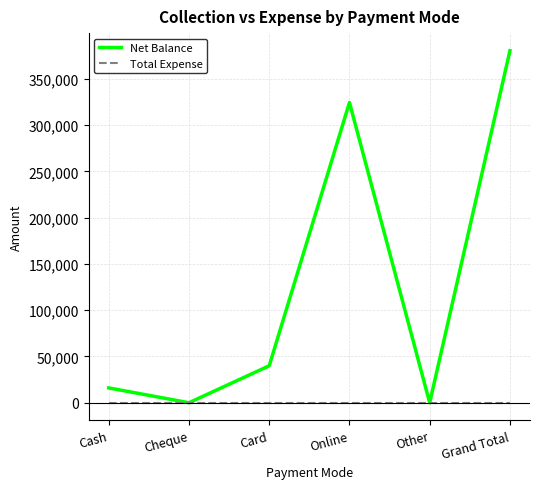

True or false: Total Expense has a value of 0 at Cash.

True